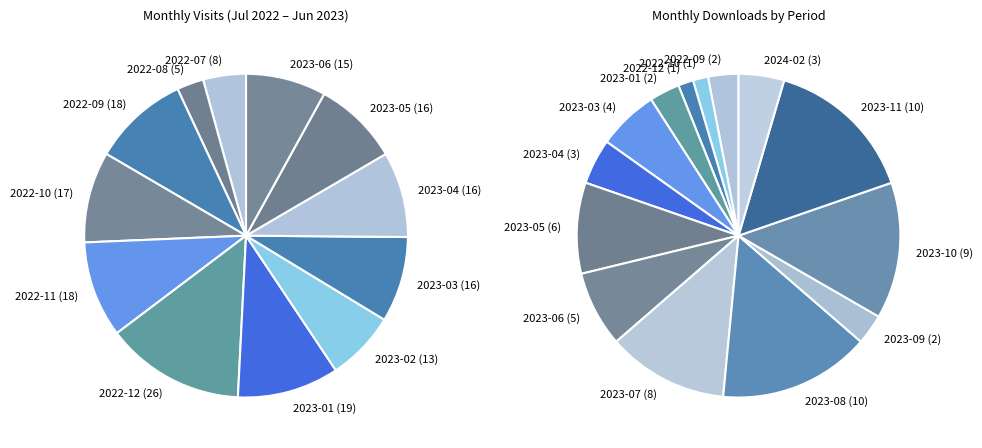

Rank the categories by value from lowest to highest.

2022-08, 2022-07, 2023-02, 2023-06, 2023-03, 2023-04, 2023-05, 2022-10, 2022-09, 2022-11, 2023-01, 2022-12